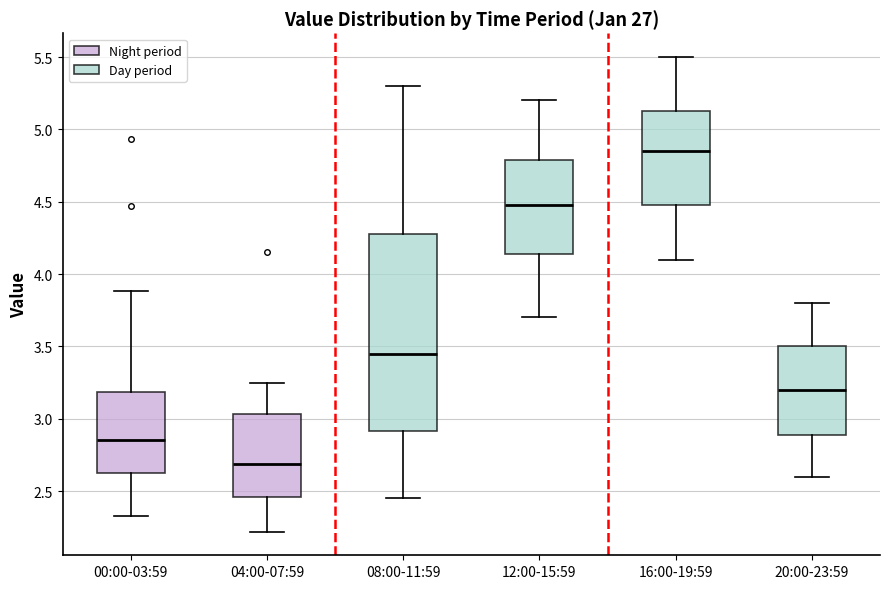

Where does the lower whisker of the box for 04:00-07:59 end on the y-axis? The values are not printed on the chart, so give them approximately, as read against the axis.

2.20